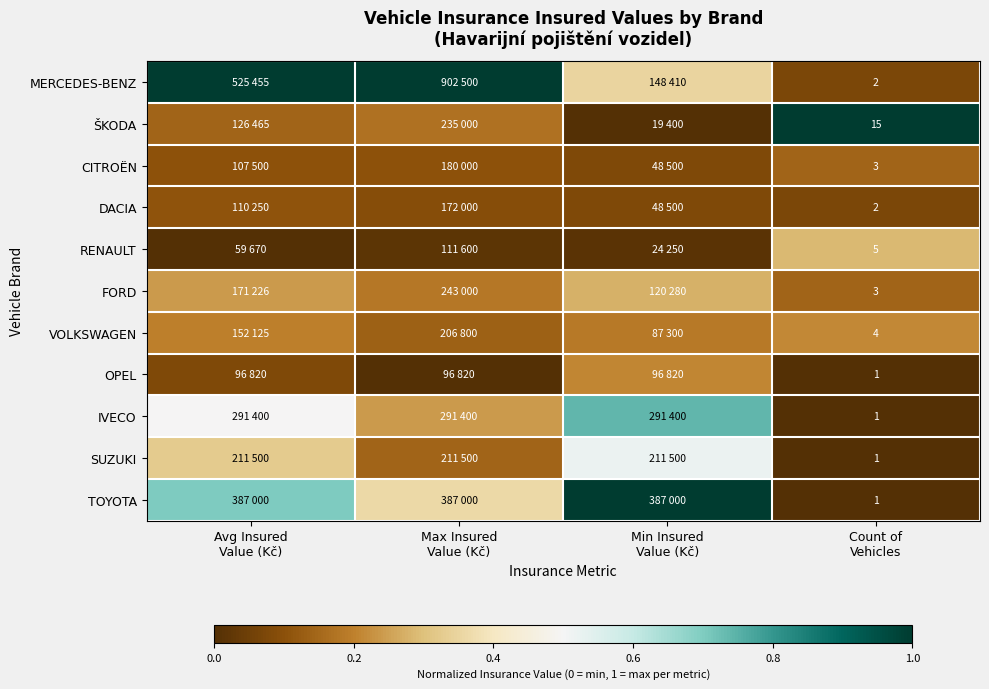

True or false: CITROËN has a value of 0.1 at Min Insured Value (Kč).

True